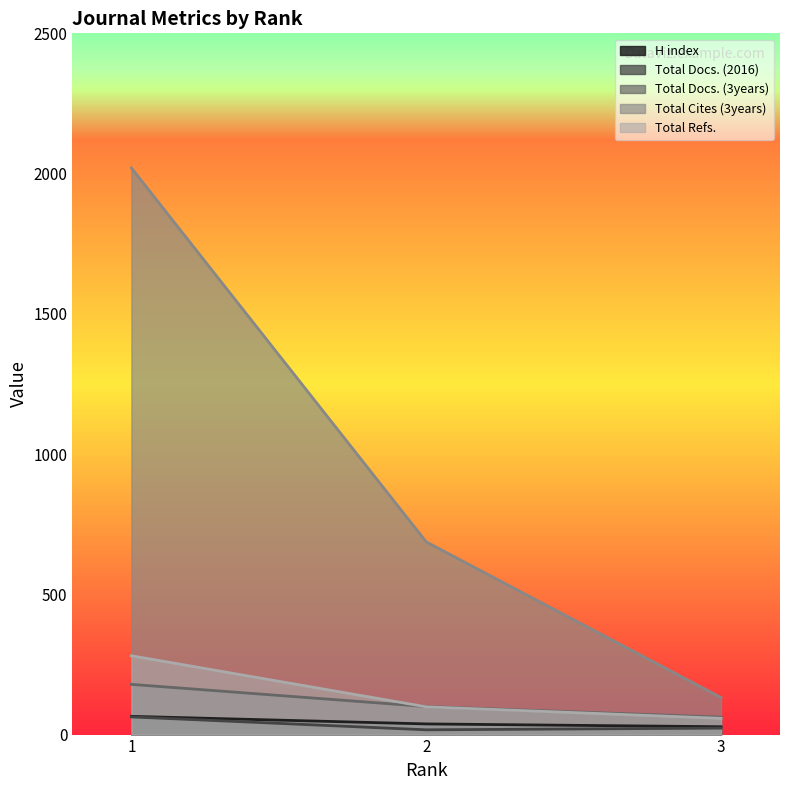

The Total Docs. (2016) series shows 63 at 1. True or false?

True